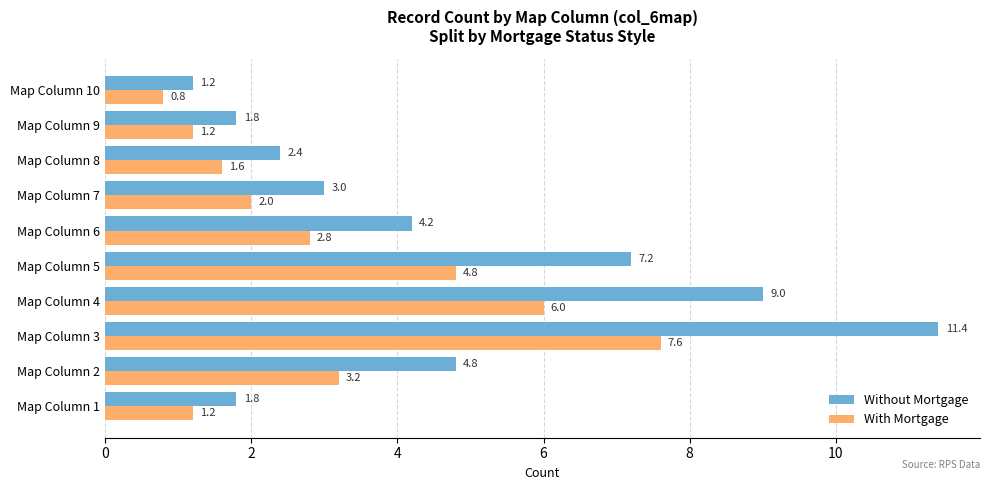

Which label corresponds to the smallest value in the chart?

Map Column 10